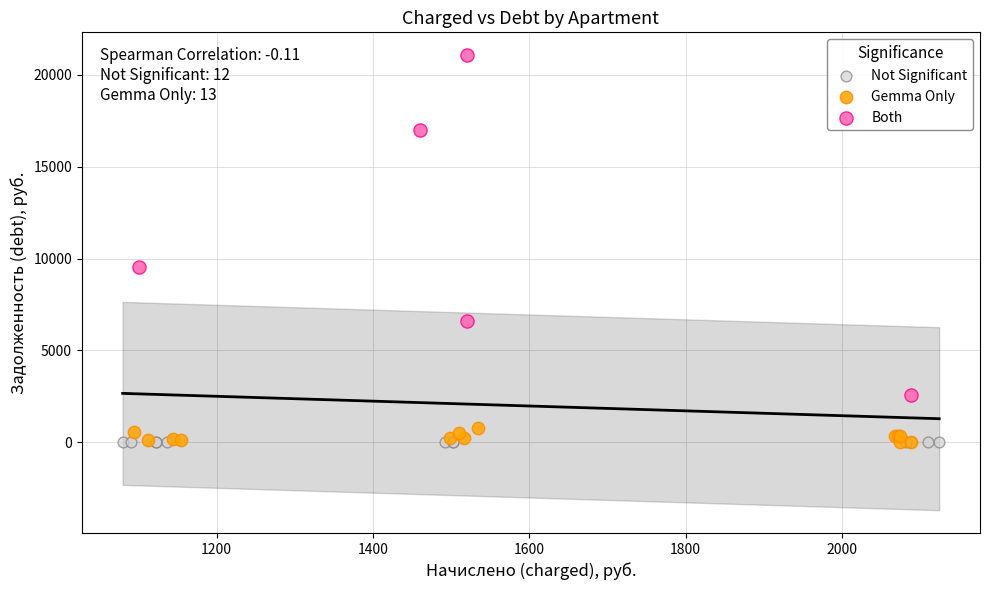

Which series contains the highest Y value?

Both